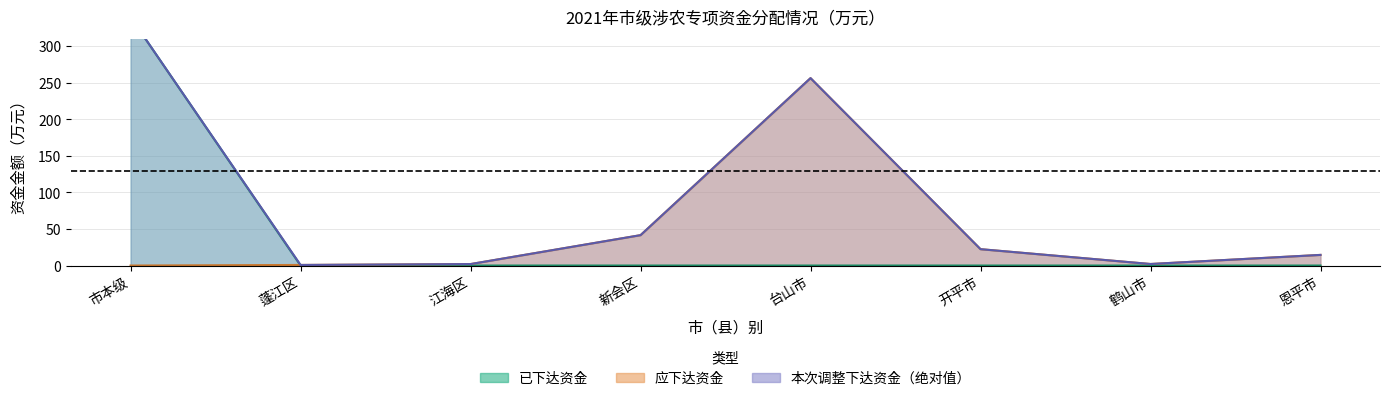

At which category is the sum across all series the highest?

市本级